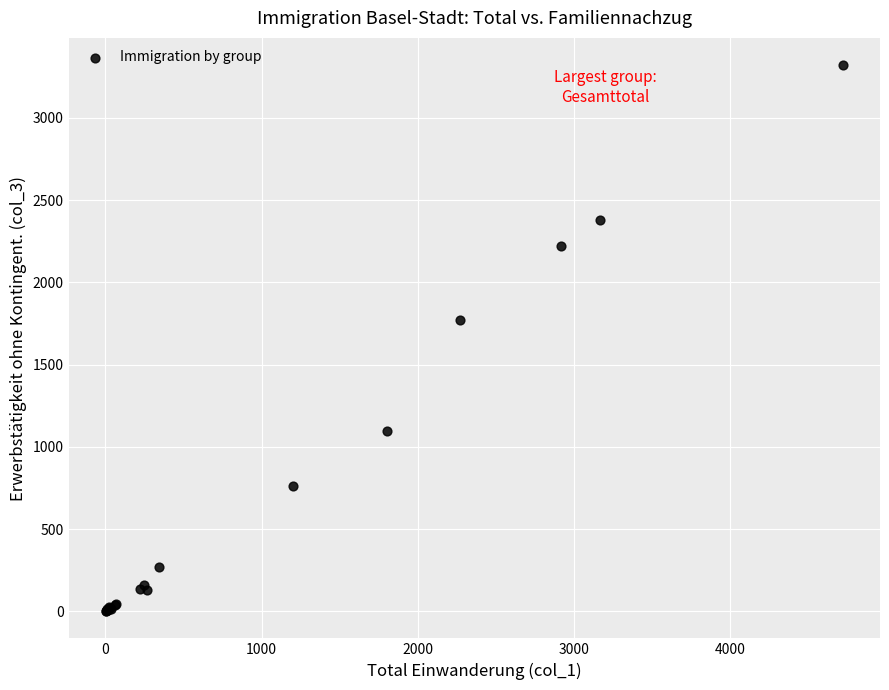

What Y value in the scatter plot is closest to 1661?

1774